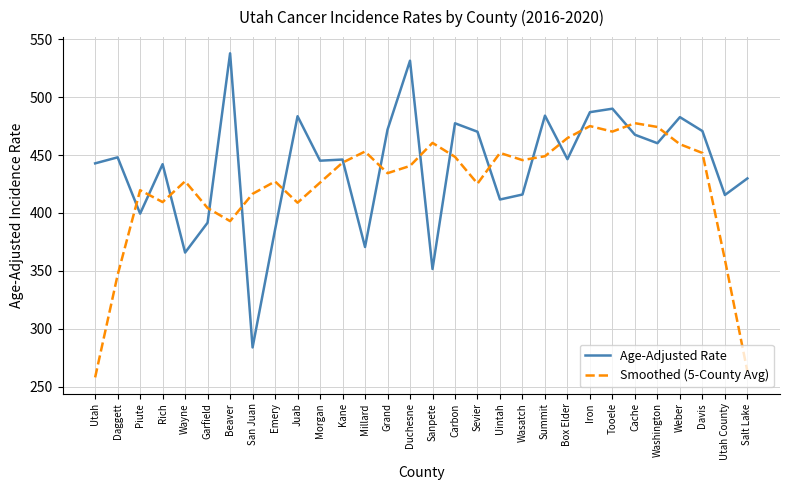

Rank the series at Sanpete from lowest to highest value.

Age-Adjusted Rate, Smoothed (5-County Avg)